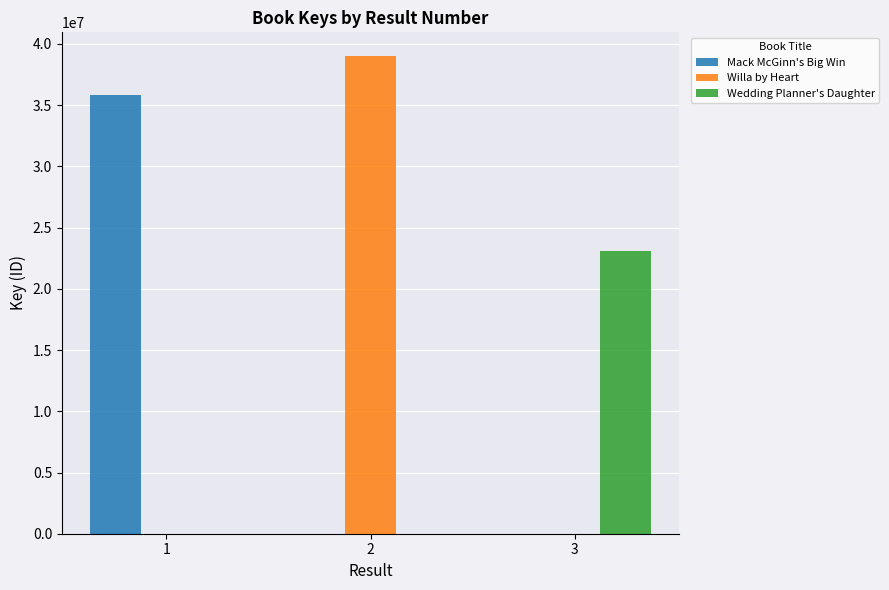

What is the sum of all Willa by Heart values?

38999668